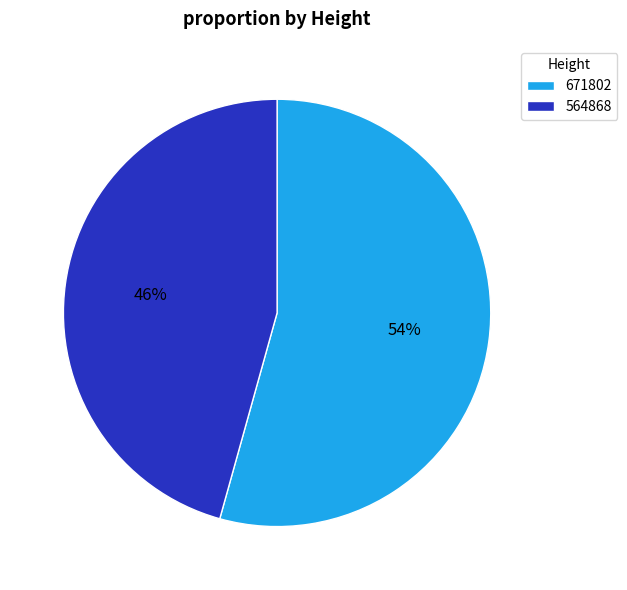

To the nearest percent, what portion does 671802 represent?

54%